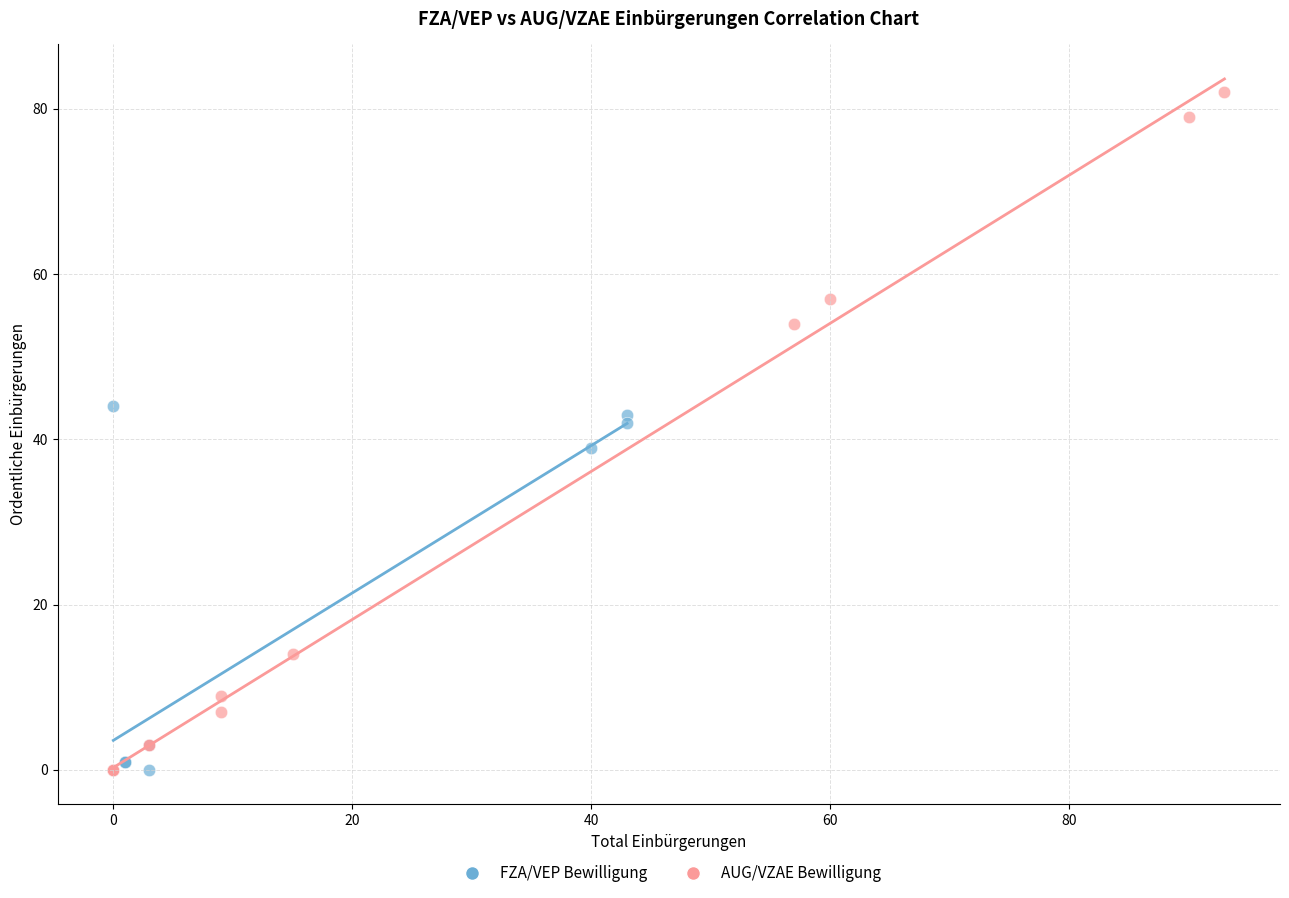

Which series reaches the maximum Y coordinate?

AUG/VZAE Bewilligung